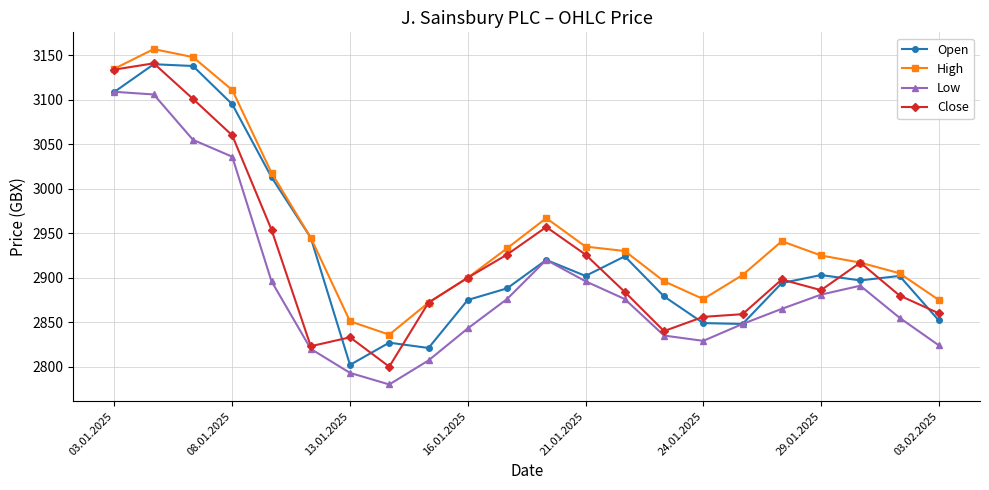

How many data points in Open are less than 2902?

11